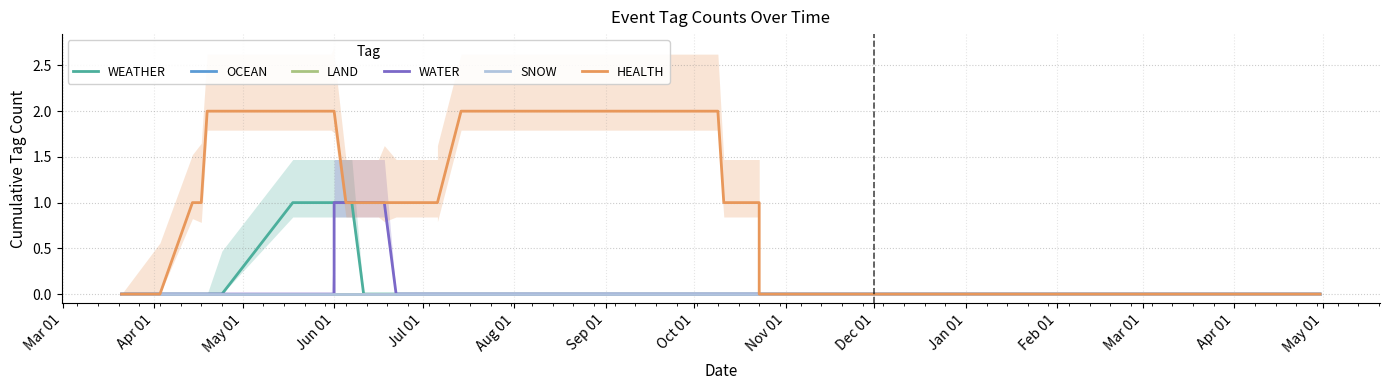

True or false: SNOW has more than 0 interior local peaks.

False